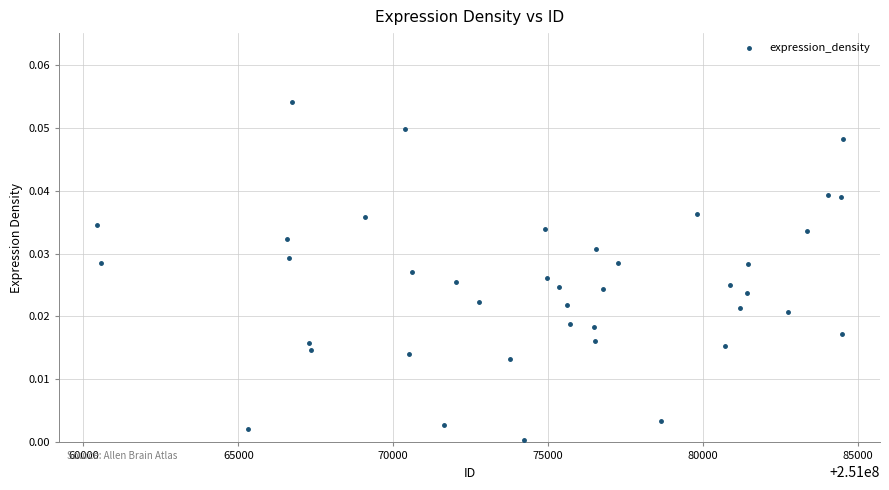

What is the range of X values (max minus min)?

24085.0